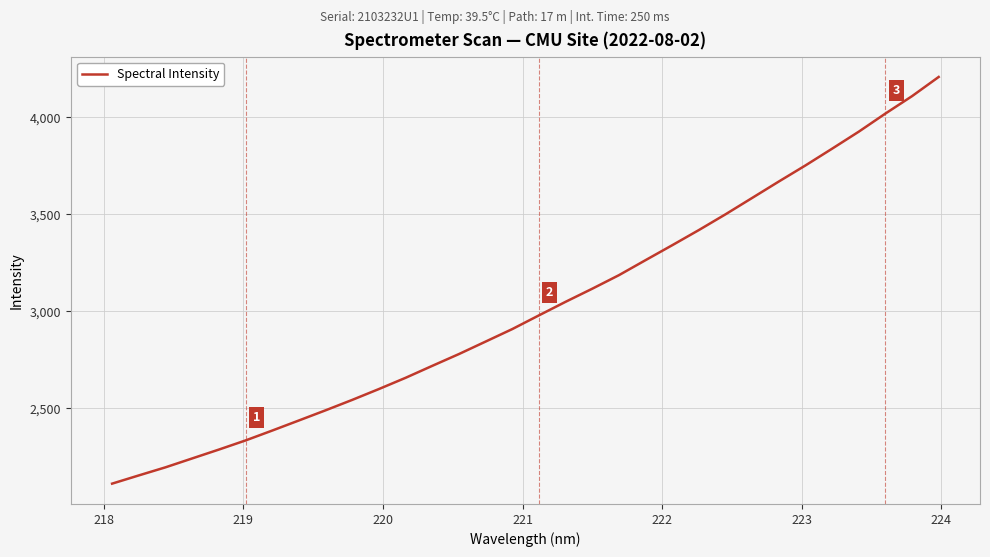

What is the smallest value displayed?

2112.4